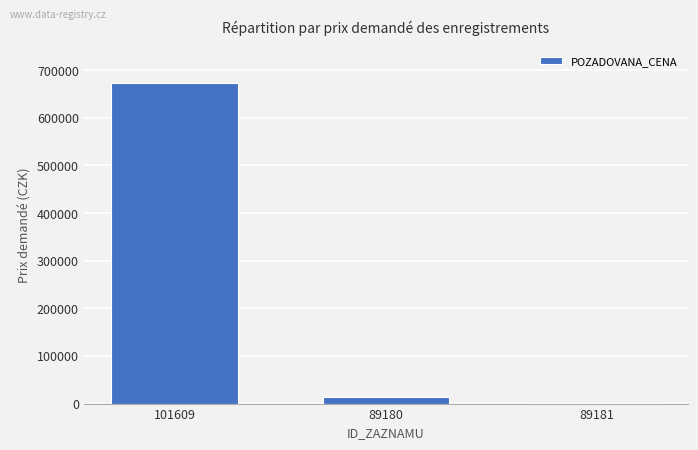

What is the sum of all values?

687150